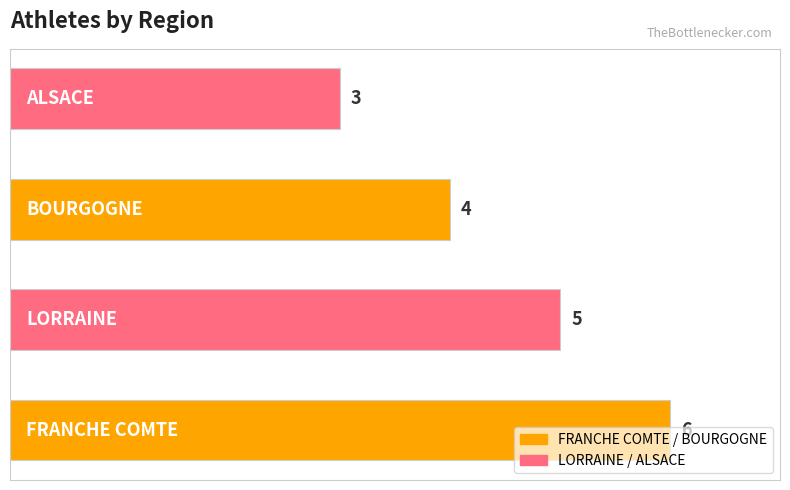

What is the sum of all values?

18